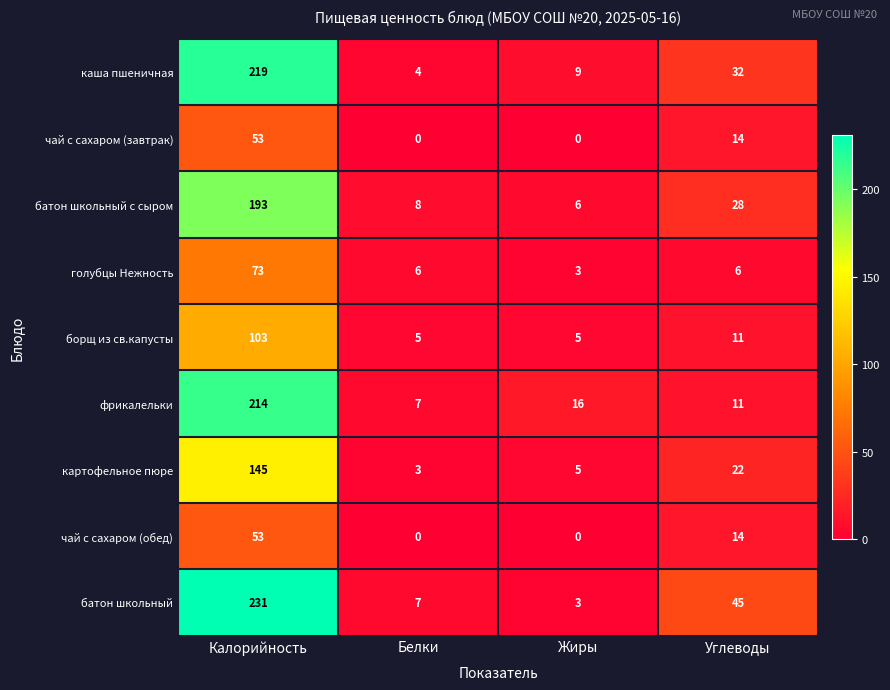

At which label does батон школьный с сыром first exceed 28?

Калорийность